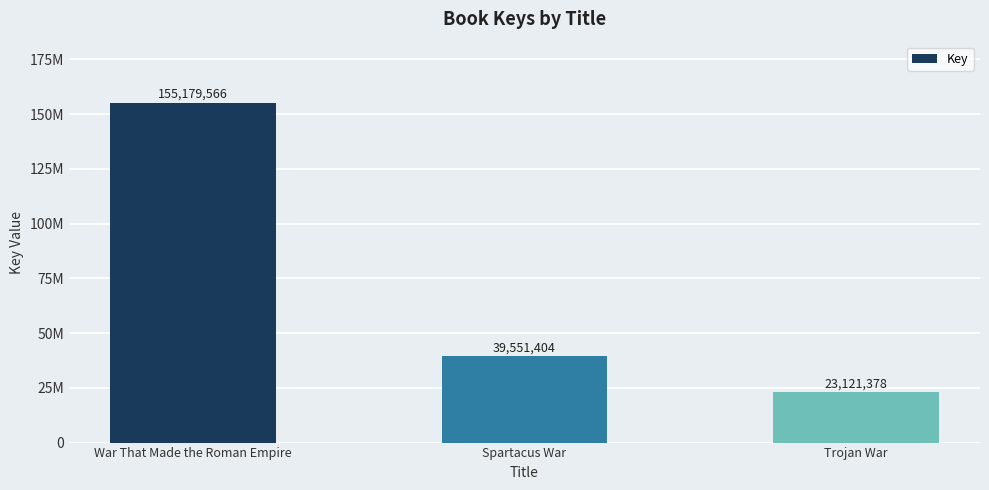

Are the bars horizontal?

No